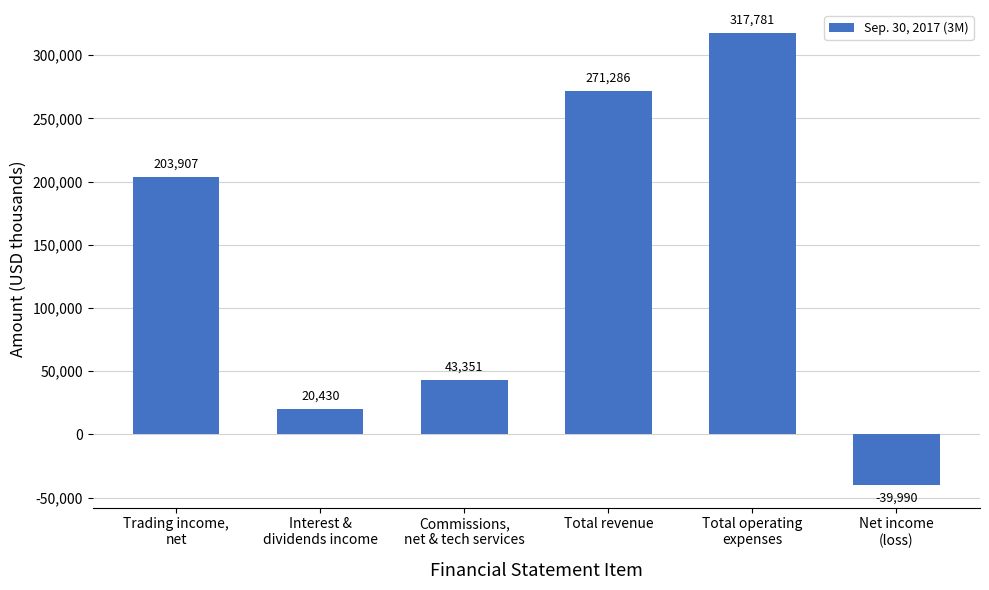

Is it true that the value at Commissions,
net & tech services is 64482?

False